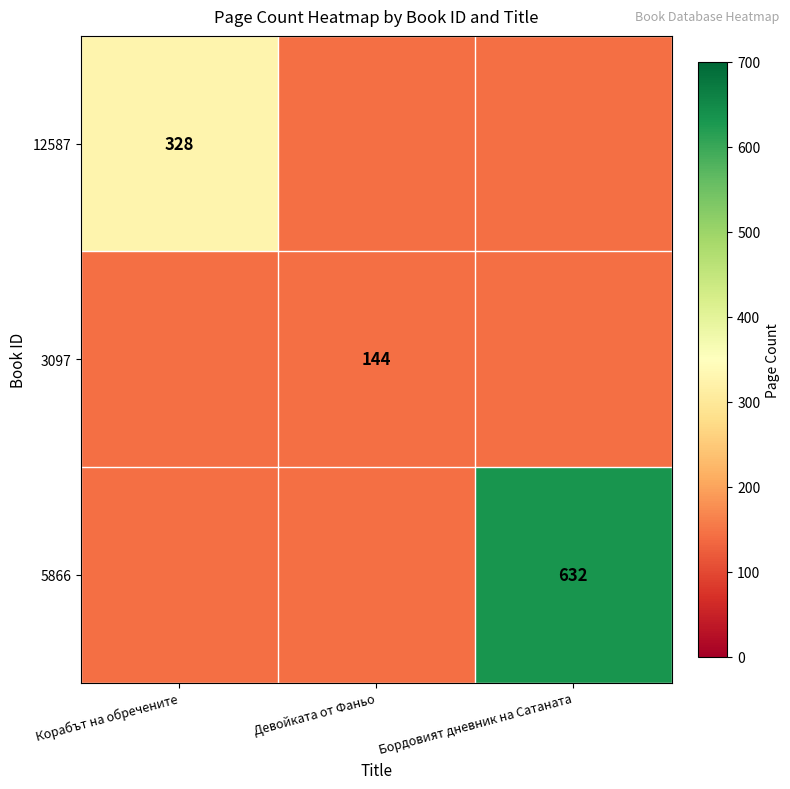

Rank the categories by 3097 value from highest to lowest.

Корабът на обречените, Девойката от Фаньо, Бордовият дневник на Сатаната